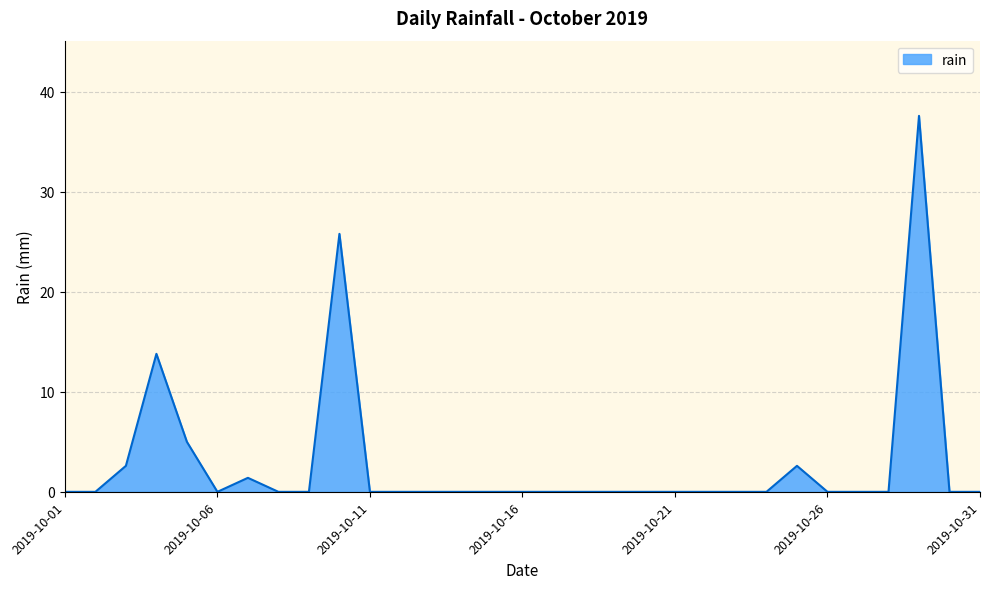

True or false: the data has more than 1 interior local peaks.

True